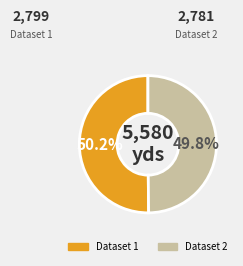

To the nearest percent, what is the average slice percentage?

50%